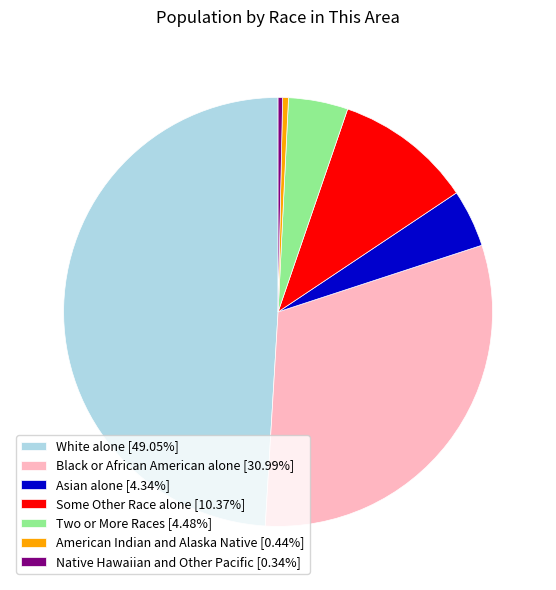

Combined, do Black or African American alone [30.99%] and American Indian and Alaska Native [0.44%] account for over 50%?

No